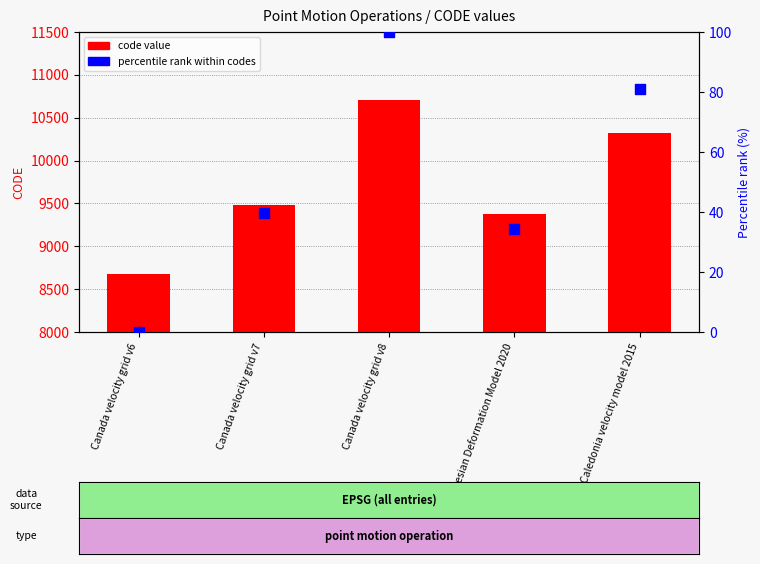

Which series has the widest spread of Y values?

code value